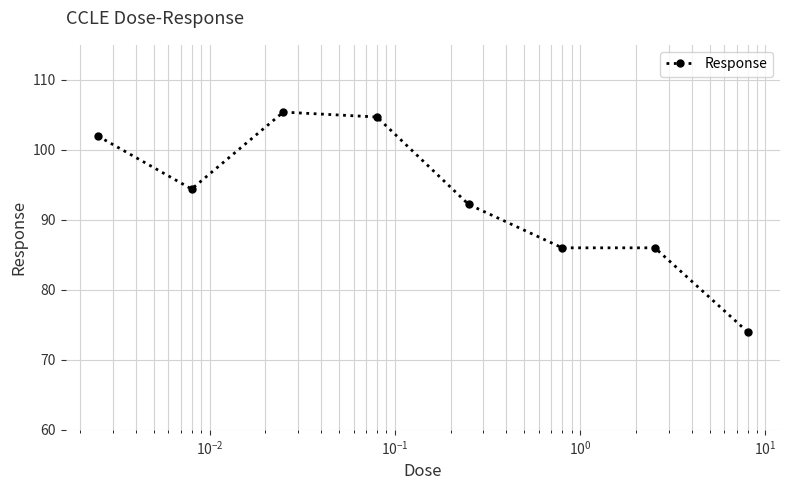

What is the minimum value shown in the chart?

74.0